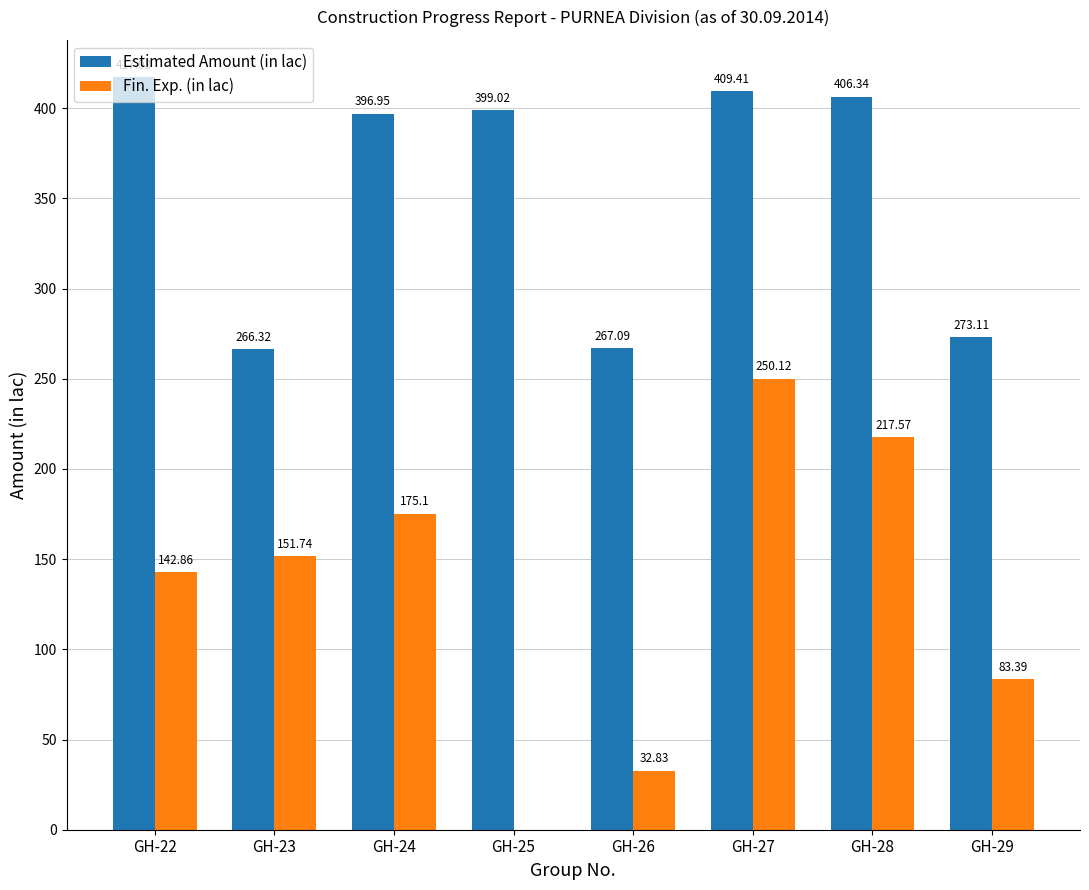

What is the sum of all Fin. Exp. (in lac) values?

1053.6